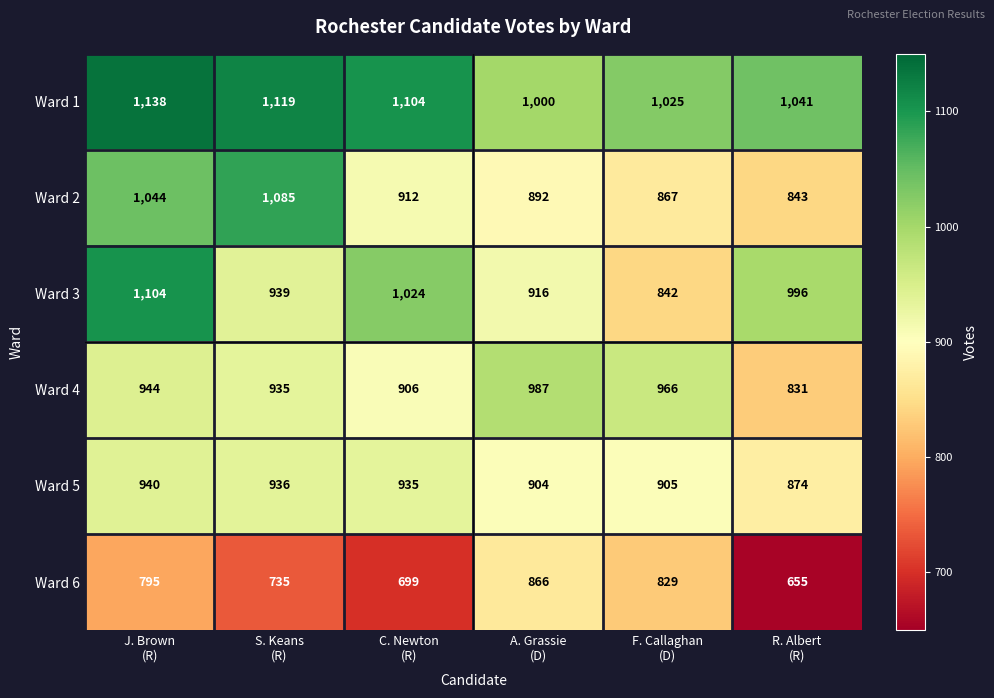

Count the number of data series in this chart.

6